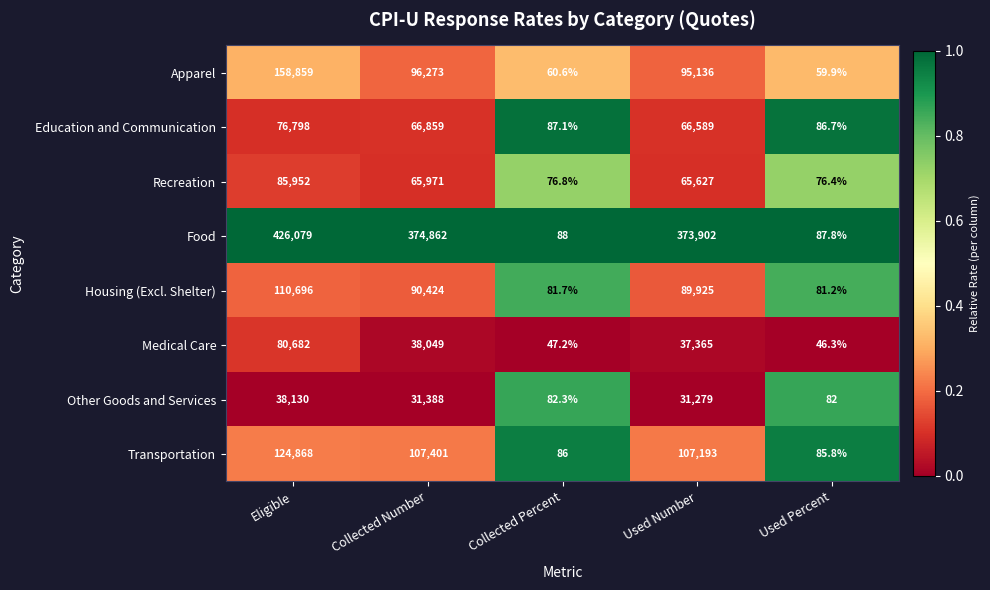

List the series in order of their peak value, highest first.

Food, Apparel, Transportation, Housing (Excl. Shelter), Recreation, Medical Care, Education and Communication, Other Goods and Services